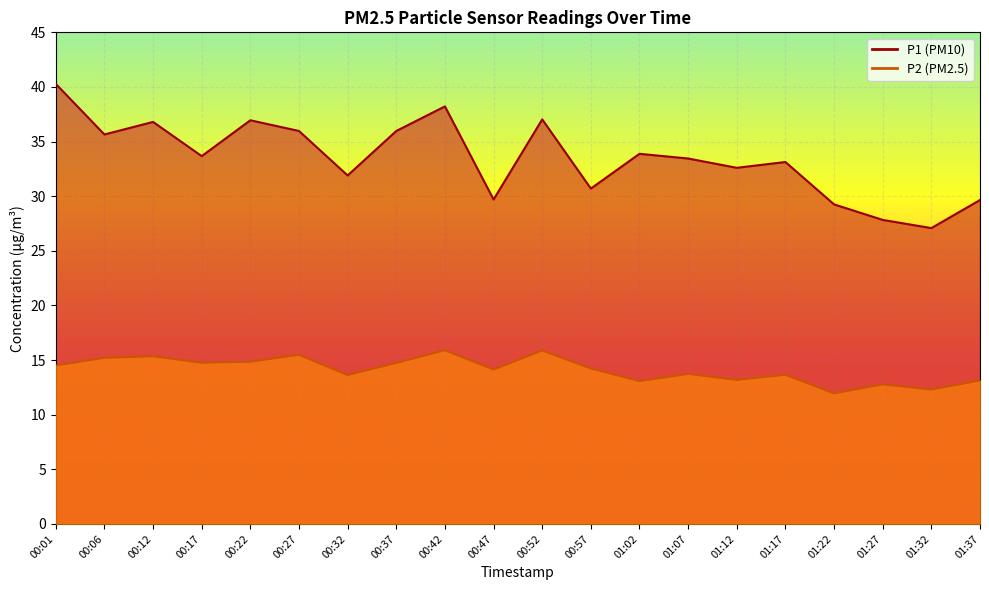

Reading left to right, what are all the values shown in this chart?

P1: 00:01=40.3	00:06=35.6	00:12=36.8	00:17=33.7	00:22=37.0	00:27=36.0	00:32=31.9	00:37=36.0	00:42=38.2	00:47=29.7	00:52=37.0	00:57=30.7	01:02=33.9	01:07=33.5	01:12=32.6	01:17=33.1	01:22=29.2	01:27=27.8	01:32=27.1	01:37=29.6
P2: 00:01=14.5	00:06=15.2	00:12=15.3	00:17=14.8	00:22=14.8	00:27=15.5	00:32=13.6	00:37=14.7	00:42=15.9	00:47=14.1	00:52=15.9	00:57=14.2	01:02=13.1	01:07=13.7	01:12=13.2	01:17=13.7	01:22=11.9	01:27=12.8	01:32=12.3	01:37=13.1